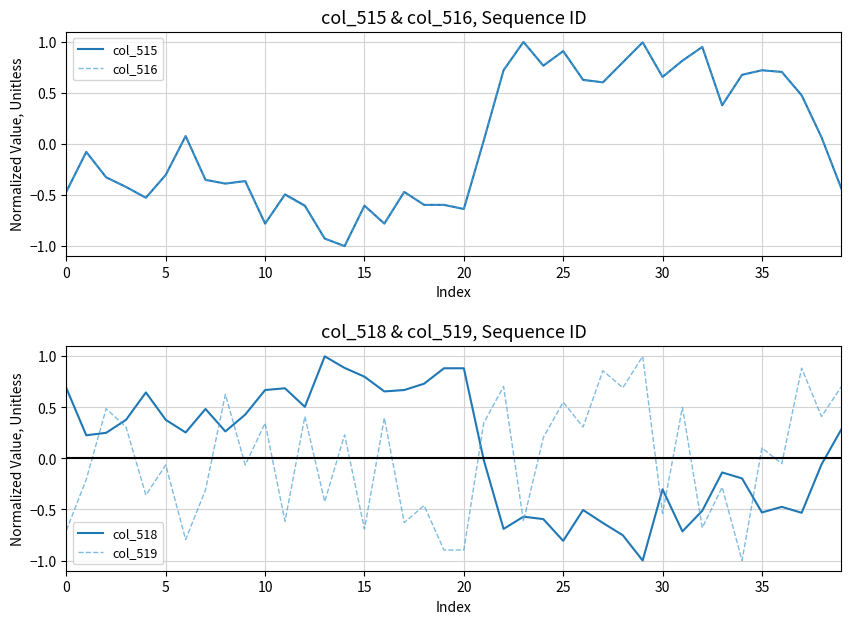

Rank the series by their maximum value, from lowest to highest.

col_515, col_516, col_518, col_519